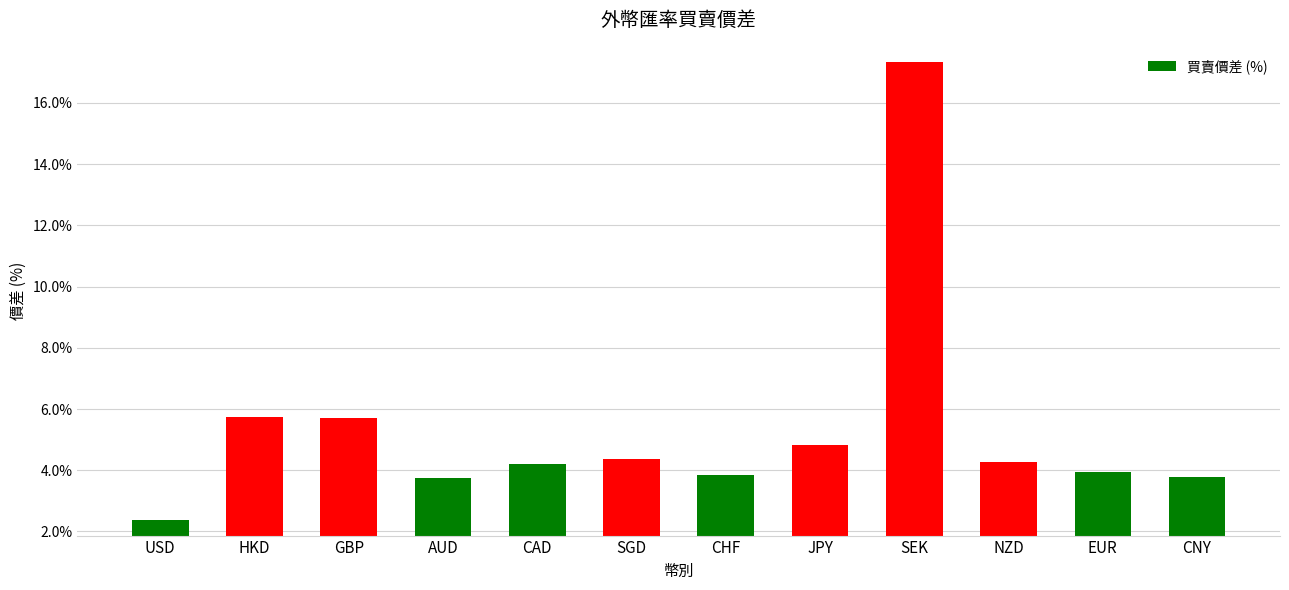

Count the number of data series in this chart.

1